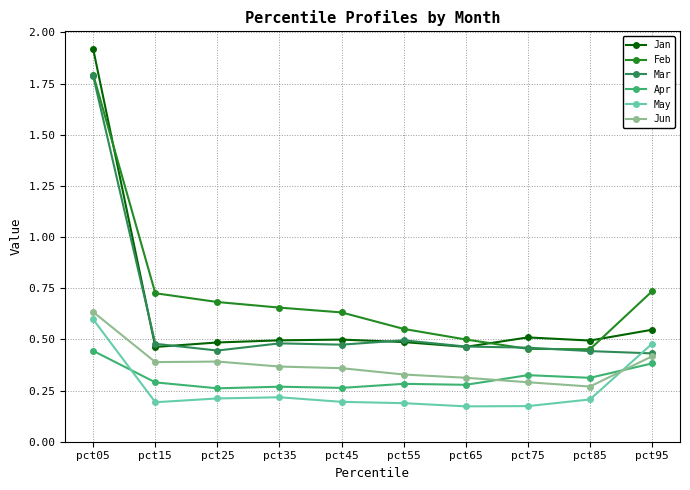

At which label is Jan closest to 1?

pct95